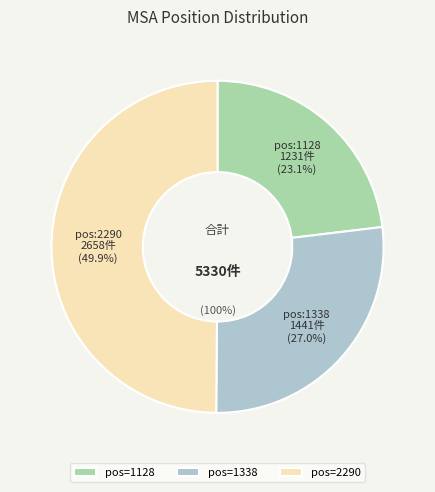

What percentage is the 2290 slice, to the nearest percent?

50%